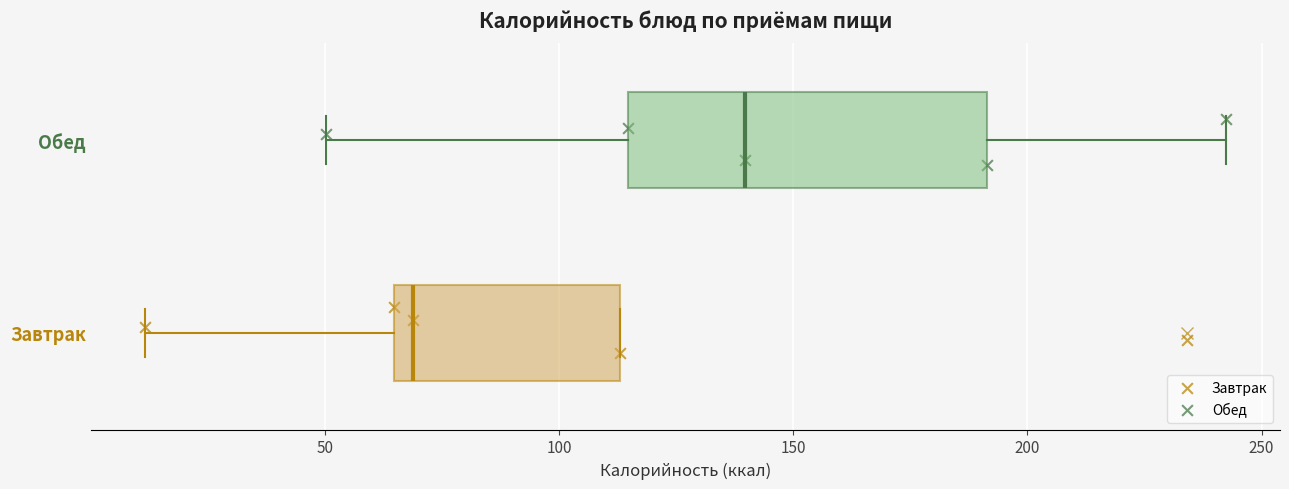

Where does the median line of the box for Завтрак sit on the x-axis? The values are not printed on the chart, so give them approximately, as read against the axis.

70